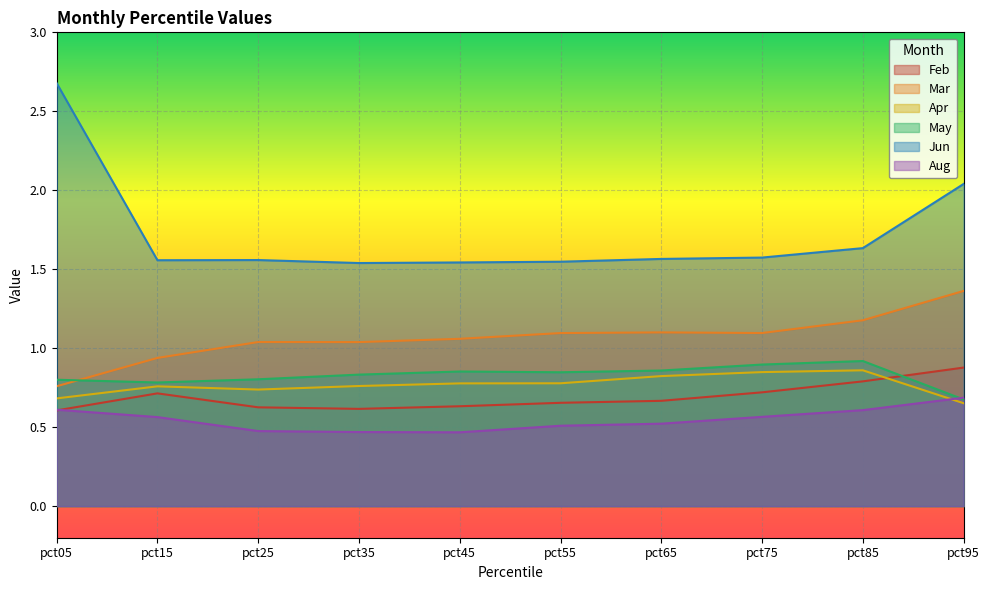

Is the value of Feb at pct85 greater than the value of May at pct45?

No